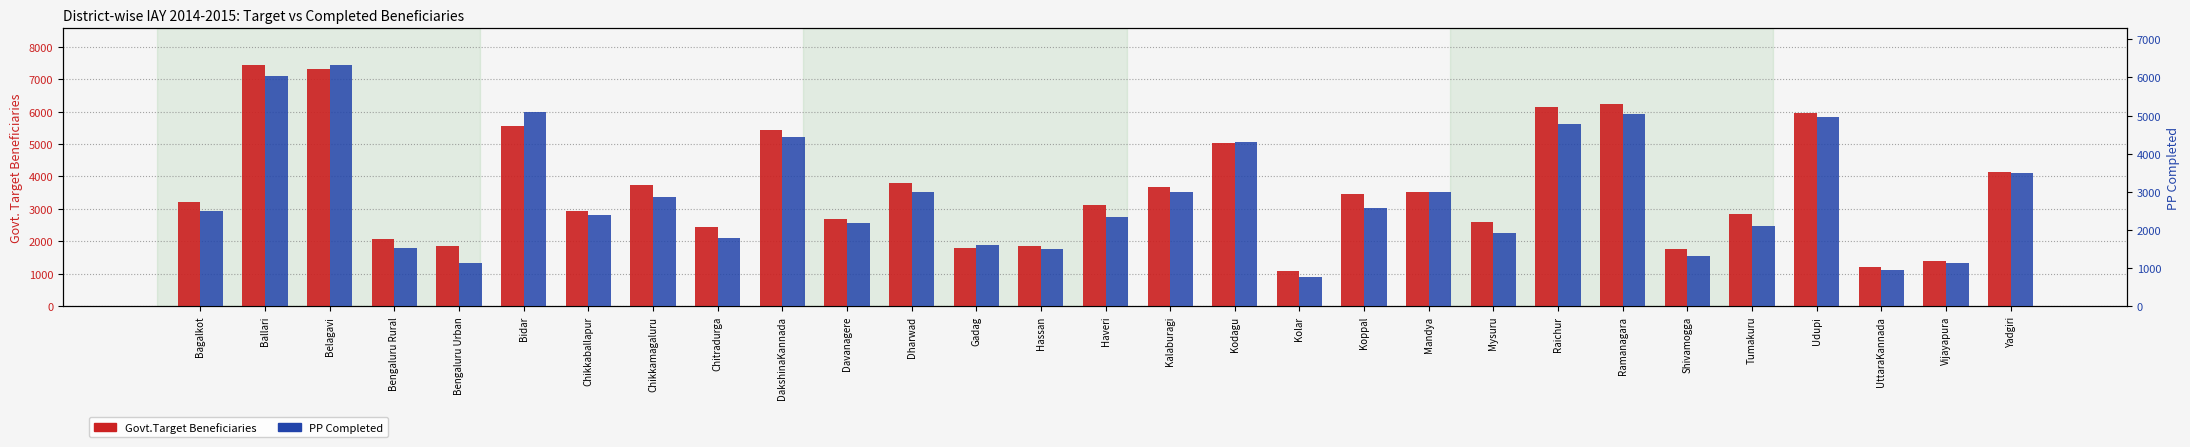

Is the value of PP Completed at Mandya greater than the value of Govt.Target Beneficiaries at Kalaburagi?

No